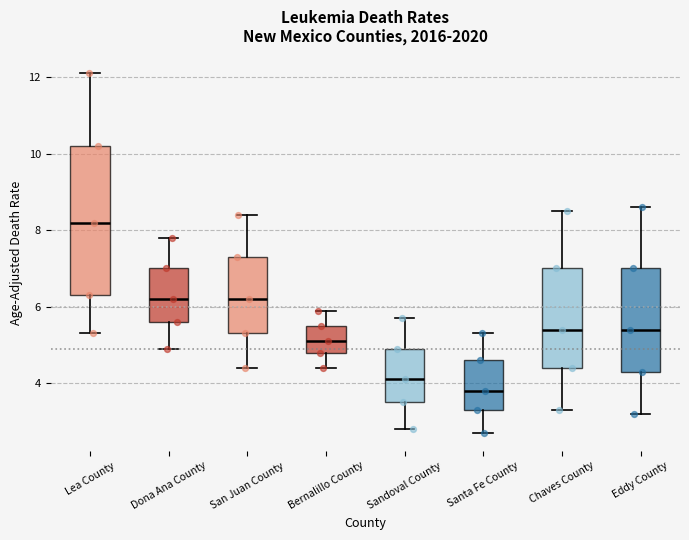

Reading left to right, read every box against the y-axis: the position of its median line, the range the box covers, and the ends of its whiskers. The values are not printed on the chart, so give them approximately, as read against the axis.

Lea County: median 8.2, box 6.4 to 10.2, whiskers 5.4 to 12.2
Dona Ana County: median 6.2, box 5.6 to 7.0, whiskers 5.0 to 7.8
San Juan County: median 6.2, box 5.4 to 7.4, whiskers 4.4 to 8.4
Bernalillo County: median 5.2, box 4.8 to 5.6, whiskers 4.4 to 6.0
Sandoval County: median 4.2, box 3.6 to 5.0, whiskers 2.8 to 5.8
Santa Fe County: median 3.8, box 3.4 to 4.6, whiskers 2.8 to 5.4
Chaves County: median 5.4, box 4.4 to 7.0, whiskers 3.4 to 8.6
Eddy County: median 5.4, box 4.4 to 7.0, whiskers 3.2 to 8.6